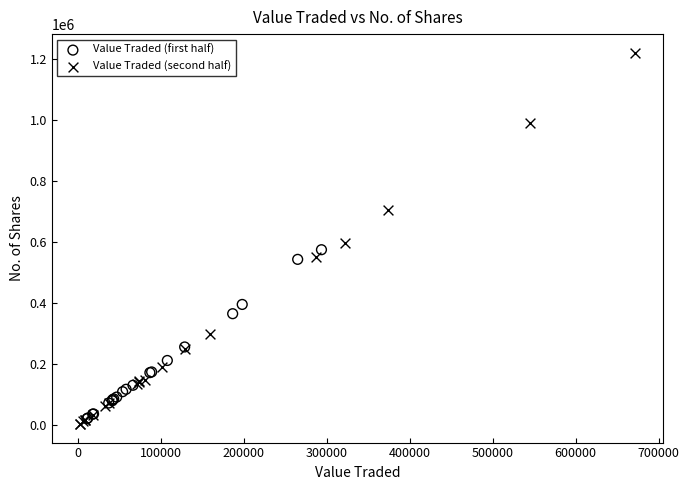

Which series contains the lowest Y value?

Value Traded (second half)